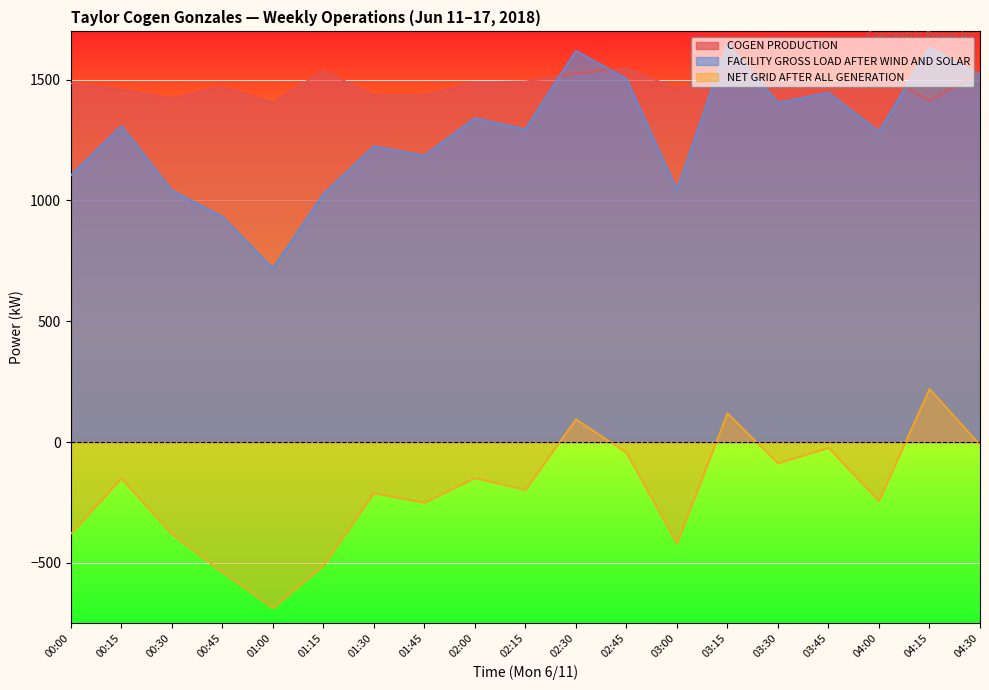

At which category does COGEN PRODUCTION reach its first local peak?

00:45